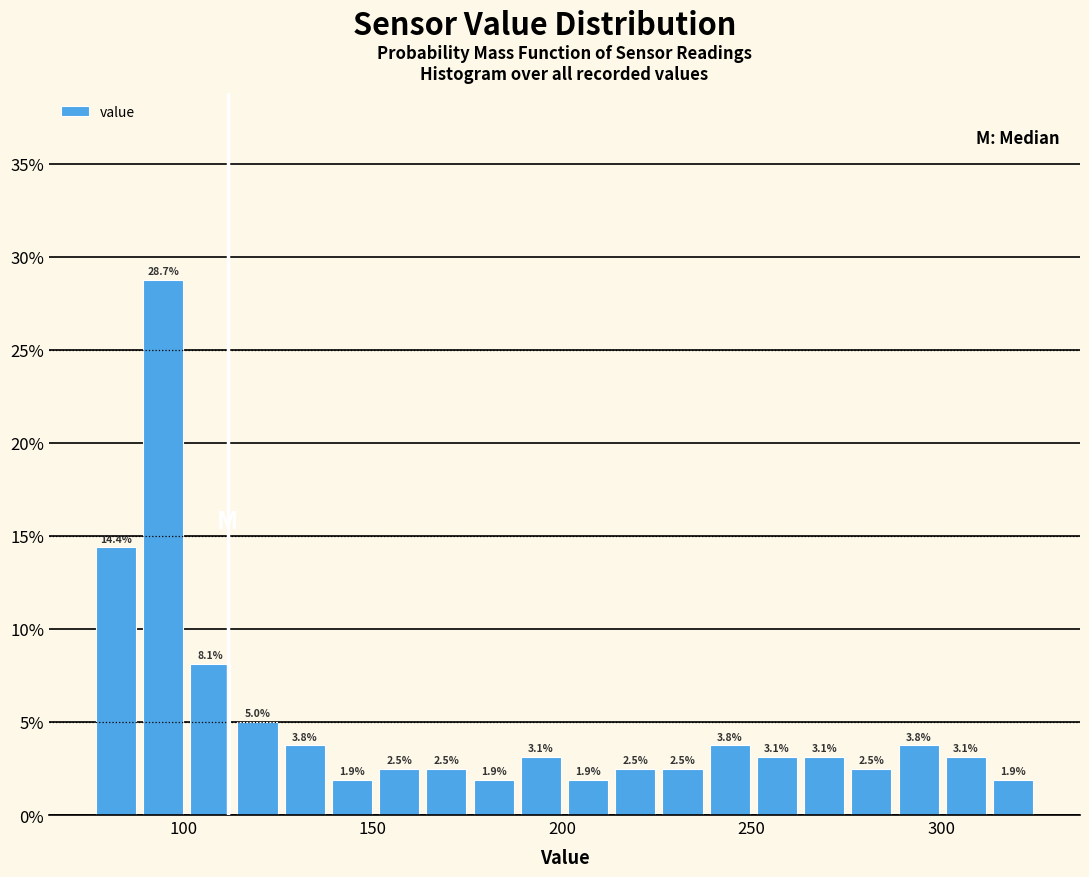

Around what value on the x-axis is the tallest bar? Give the approximate position of its centre, as read against the axis.

95